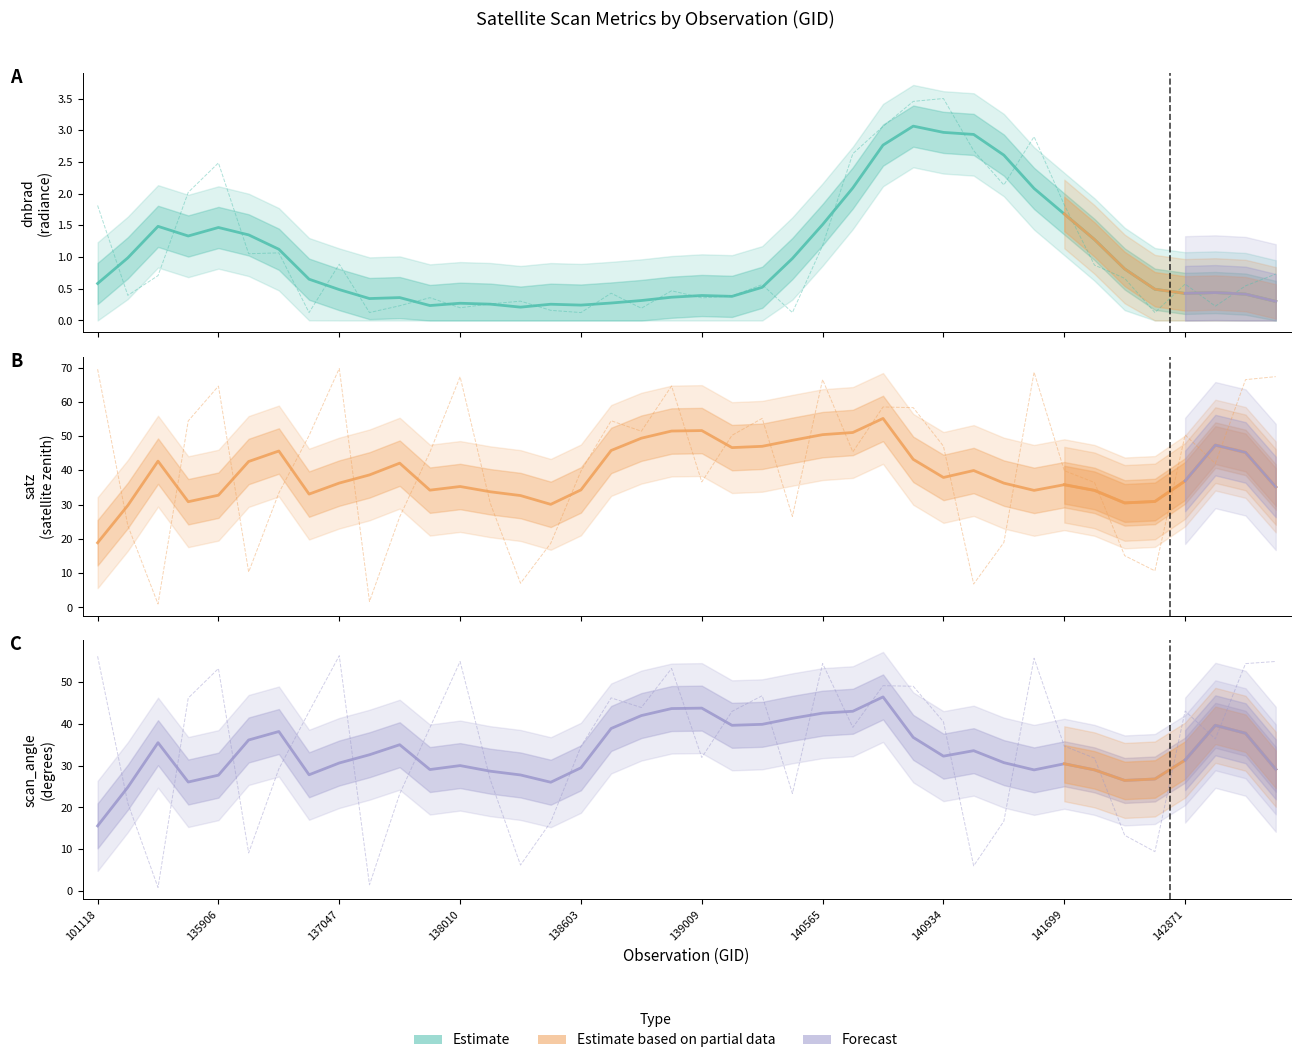

In scan_angle, how many points are lower than both neighbors (excluding endpoints)?

11